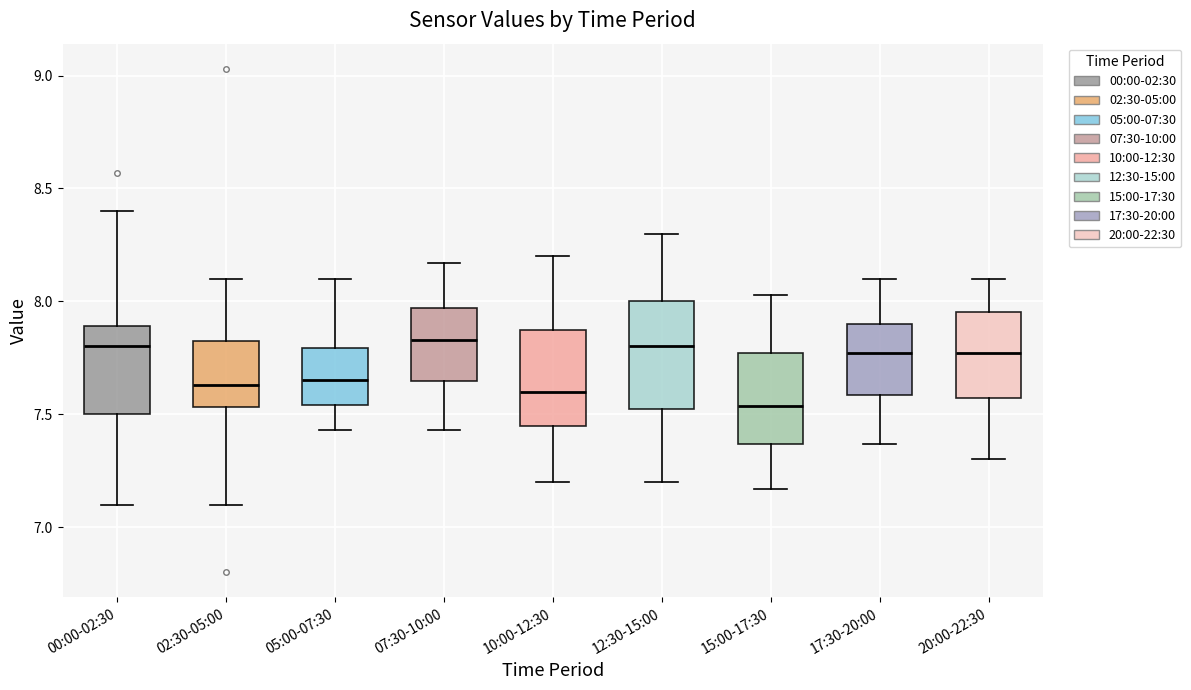

Reading left to right, transcribe this box plot: for each box, give where its median line is, the range the box spans, and where its two whiskers end, as read against the y-axis. The values are not printed on the chart, so give them approximately, as read against the axis.

00:00-02:30: median 7.80, box 7.50 to 7.90, whiskers 7.10 to 8.40
02:30-05:00: median 7.65, box 7.55 to 7.80, whiskers 7.10 to 8.10
05:00-07:30: median 7.65, box 7.55 to 7.80, whiskers 7.45 to 8.10
07:30-10:00: median 7.85, box 7.65 to 7.95, whiskers 7.45 to 8.15
10:00-12:30: median 7.60, box 7.45 to 7.90, whiskers 7.20 to 8.20
12:30-15:00: median 7.80, box 7.55 to 8.00, whiskers 7.20 to 8.30
15:00-17:30: median 7.55, box 7.35 to 7.75, whiskers 7.15 to 8.05
17:30-20:00: median 7.75, box 7.60 to 7.90, whiskers 7.35 to 8.10
20:00-22:30: median 7.75, box 7.55 to 7.95, whiskers 7.30 to 8.10